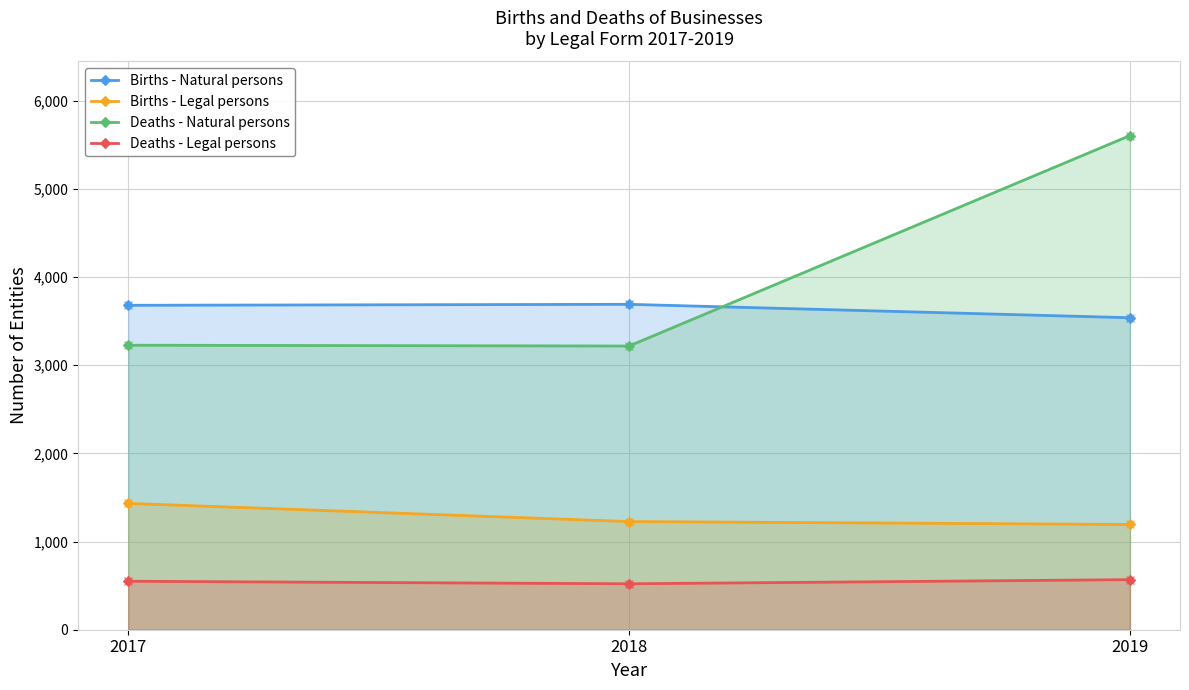

What is the total value across all series at 2019?

10906